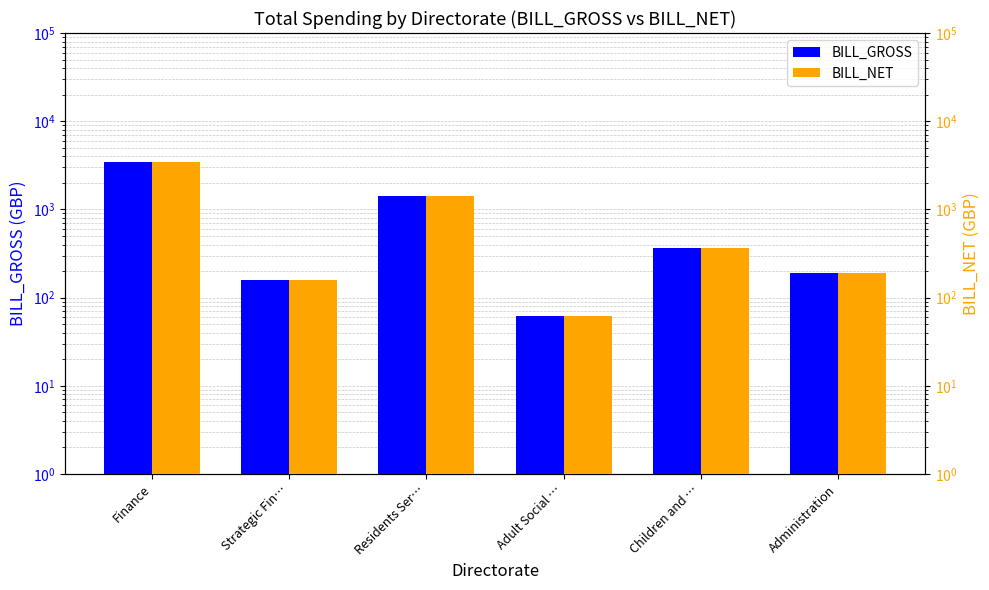

What is the label of the 4th bar from the left?

Adult Social …